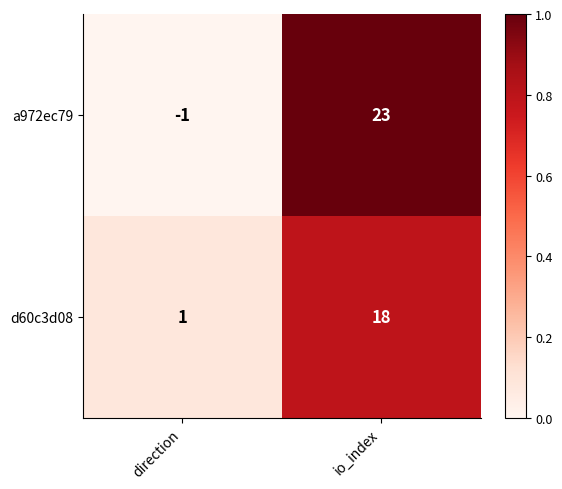

Count the number of data series in this chart.

2